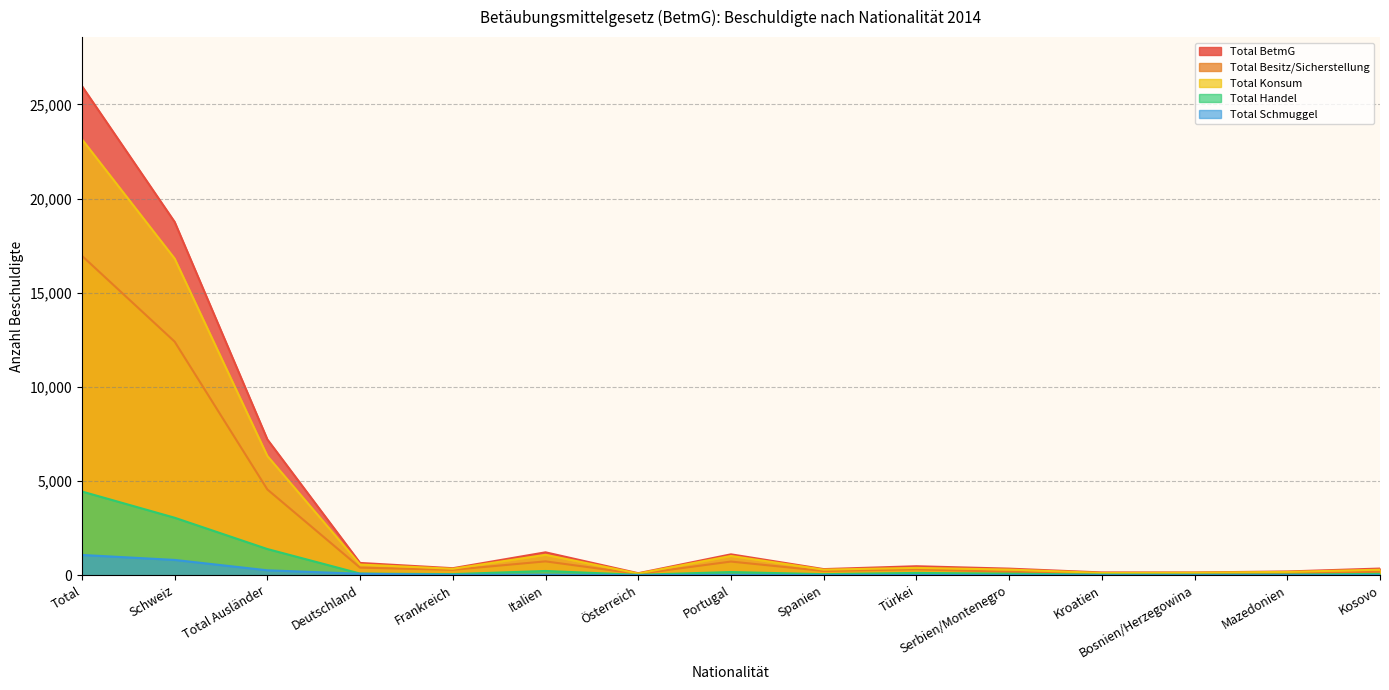

What is the value of the Total Konsum point at the 5th from the left?

345